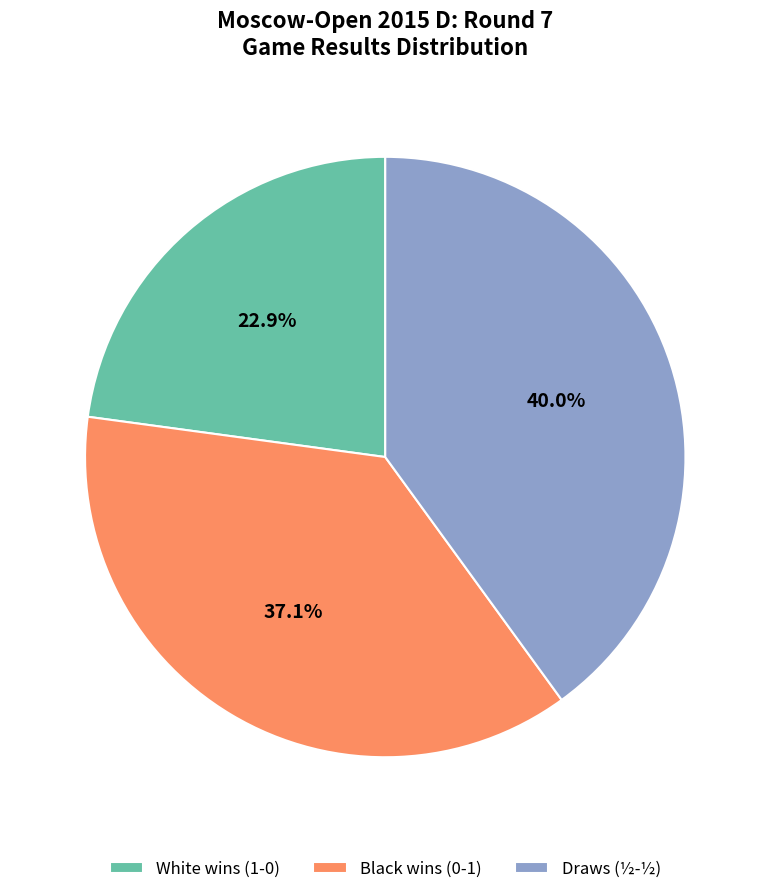

Which slice is the smallest?

White wins (1-0)